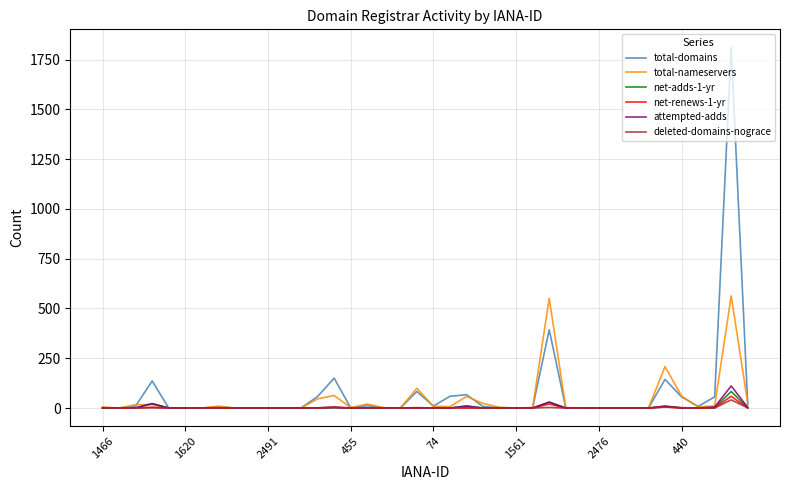

Which series has the largest range (max minus min)?

total-domains